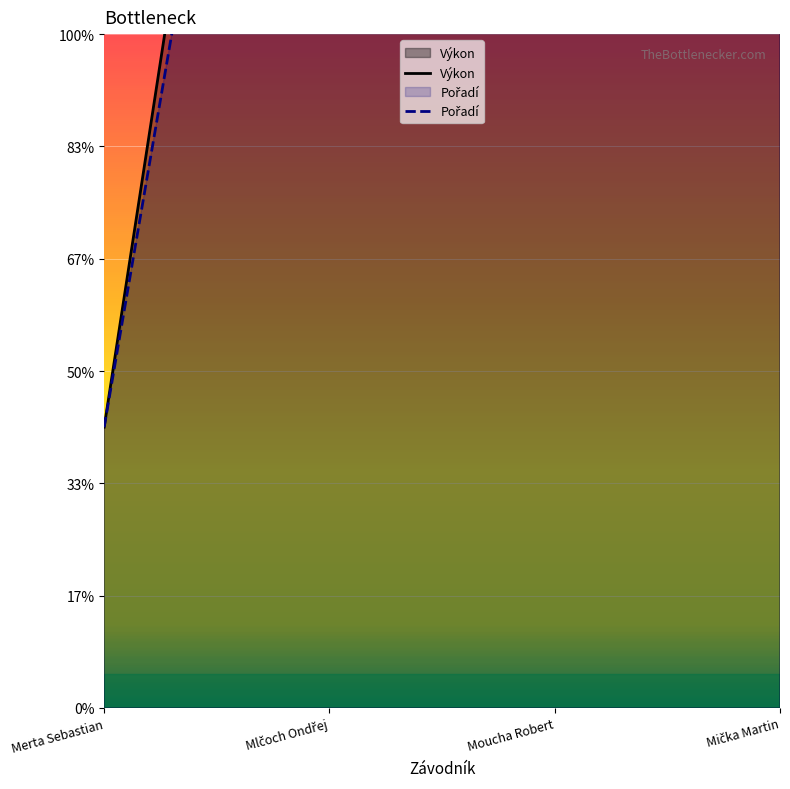

Between Mlčoch Ondřej and Mička Martin, which is larger?

Mička Martin